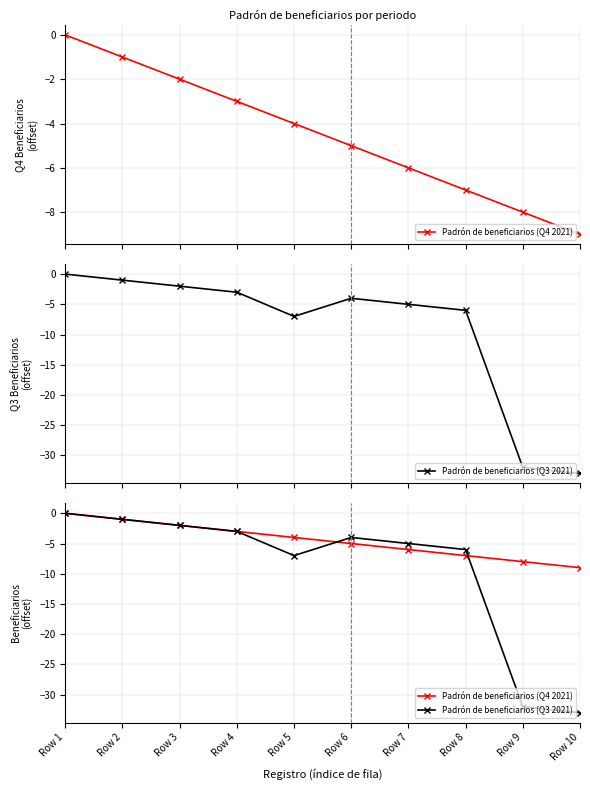

Which series has the largest range (max minus min)?

Padrón de beneficiarios (Q3 2021)